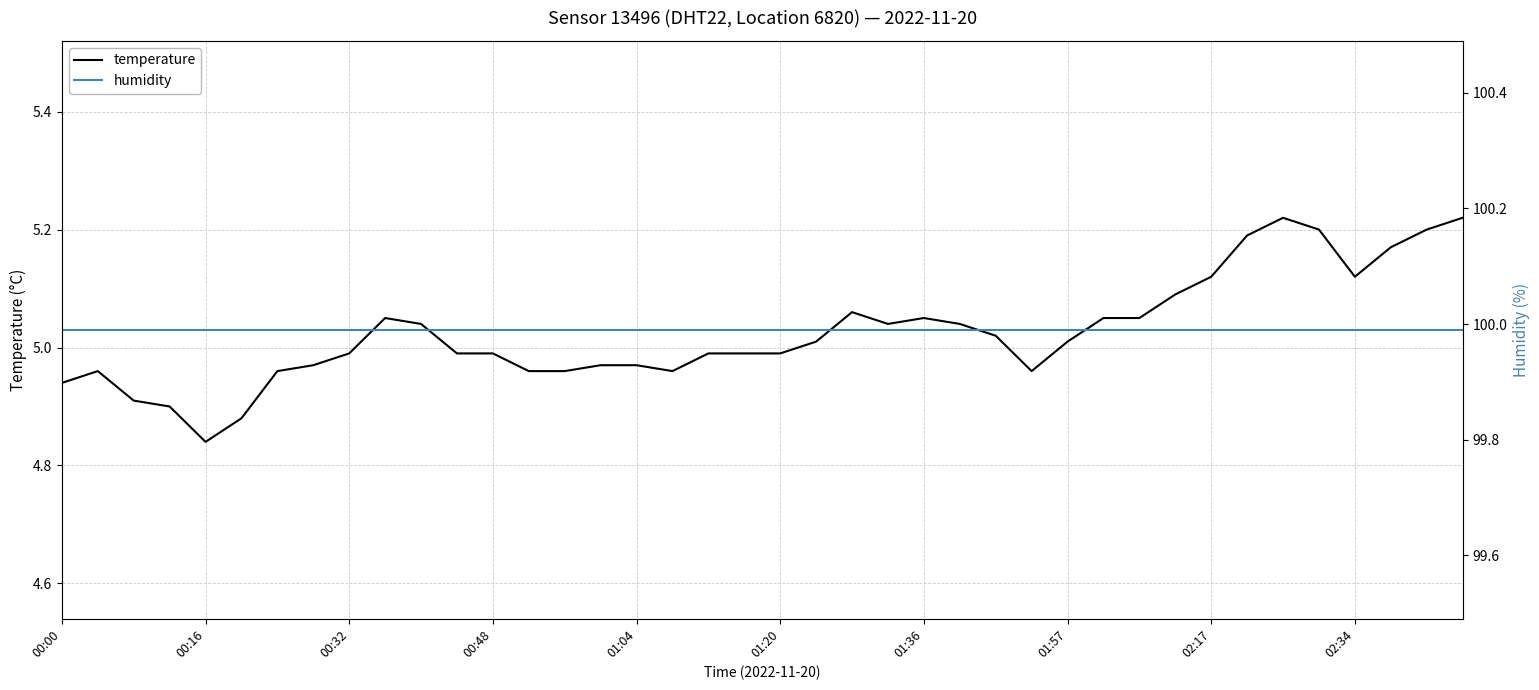

At which label does temperature reach its minimum?

00:16